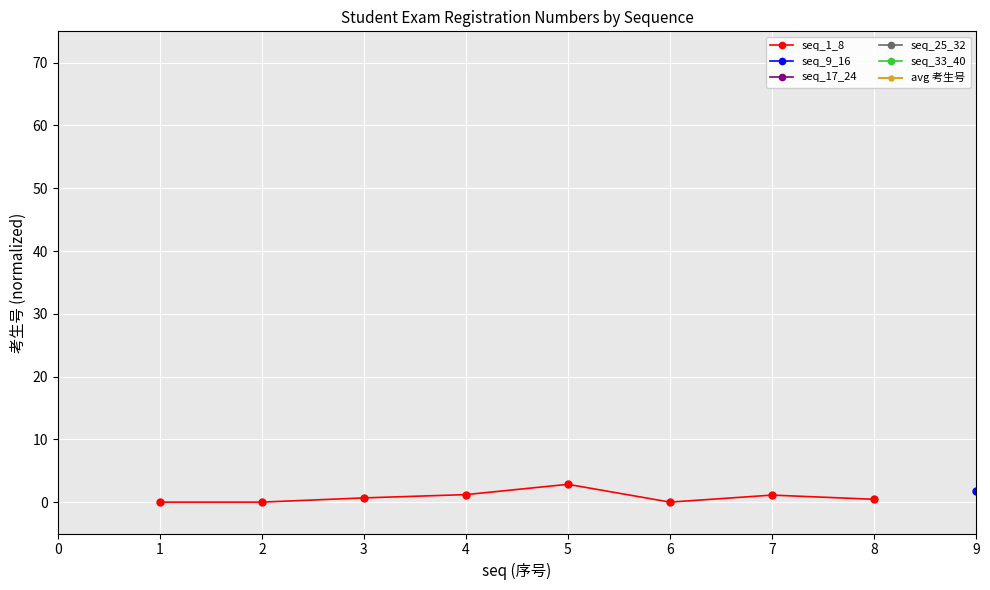

What are all the series names shown in the legend?

seq_1_8, seq_9_16, seq_17_24, seq_25_32, seq_33_40, avg 考生号